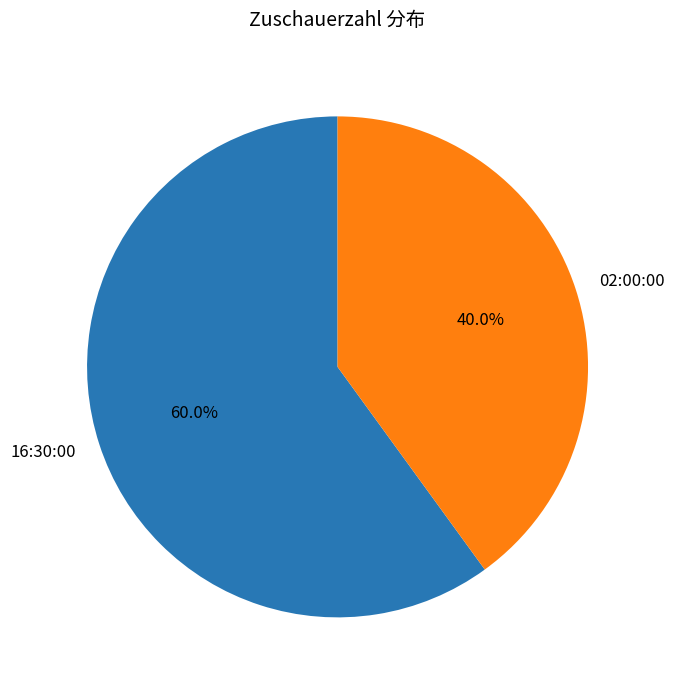

What percentage is NOT represented by 16:30:00?

40.0%